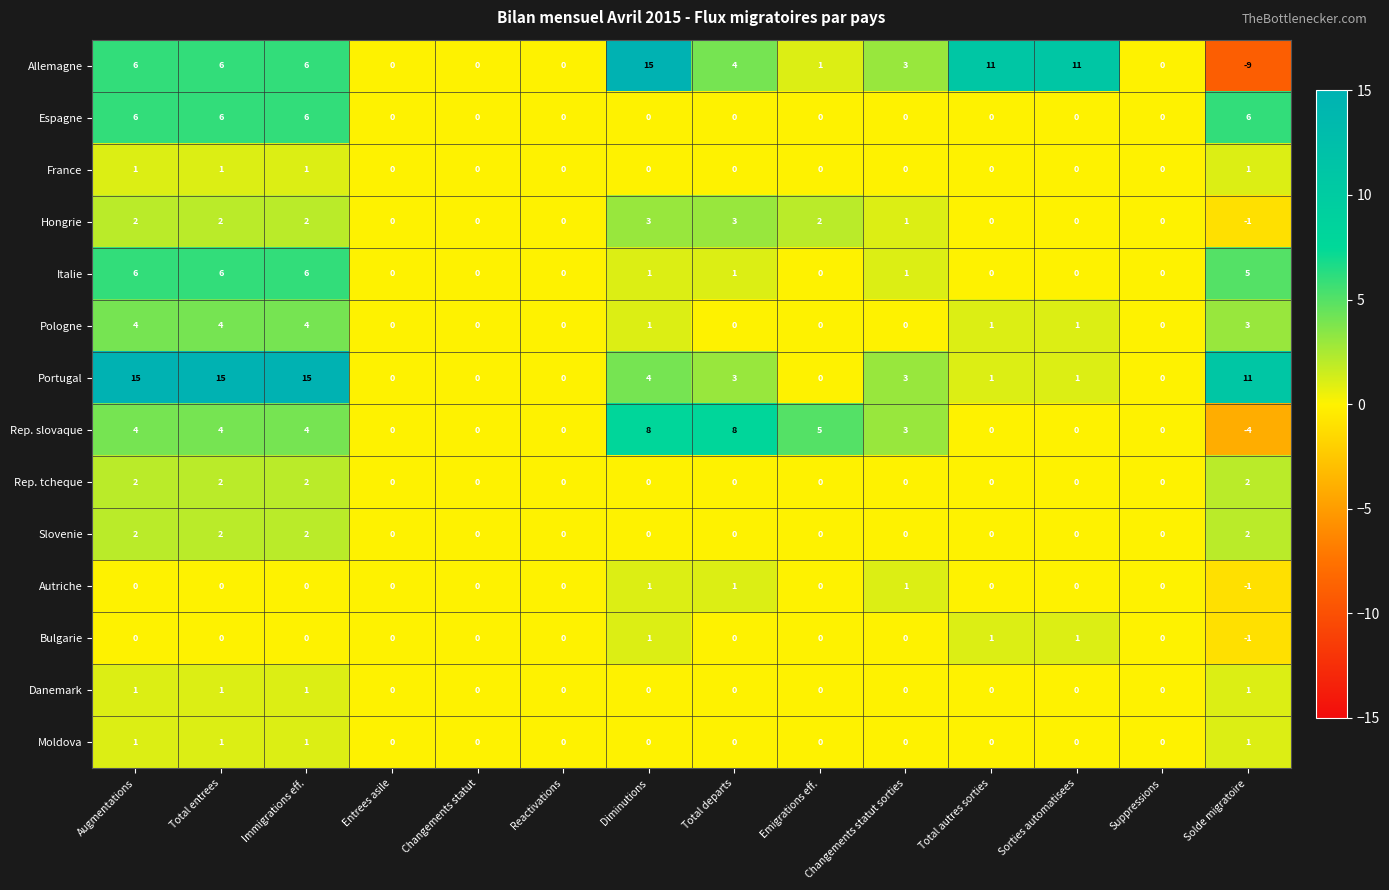

Count the number of data series in this chart.

14